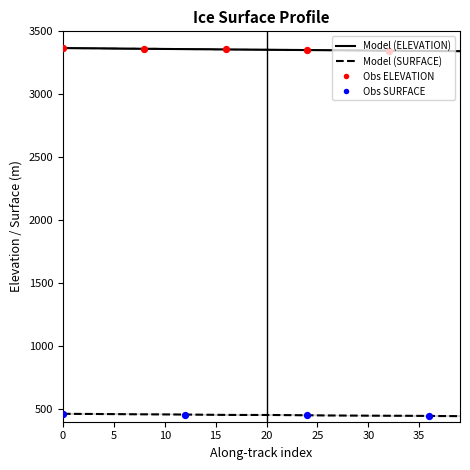

Which series reaches the maximum Y coordinate?

ELEVATION